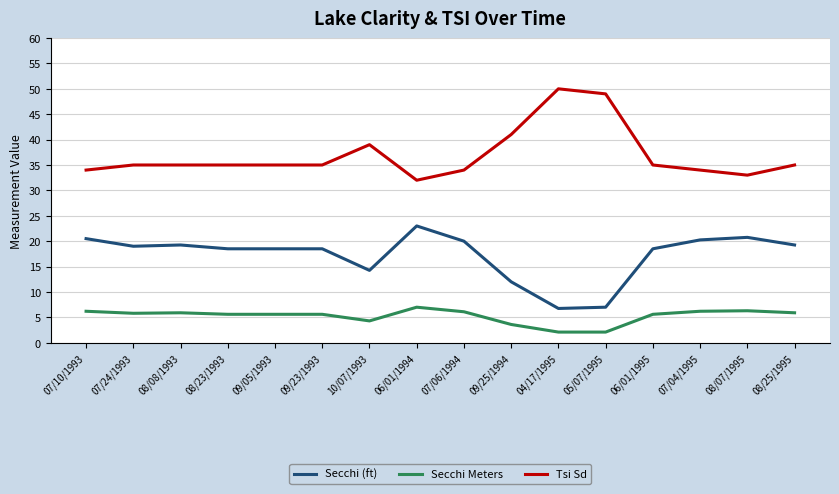

Is it true that Secchi Meters equals 2.1 at 05/07/1995?

True